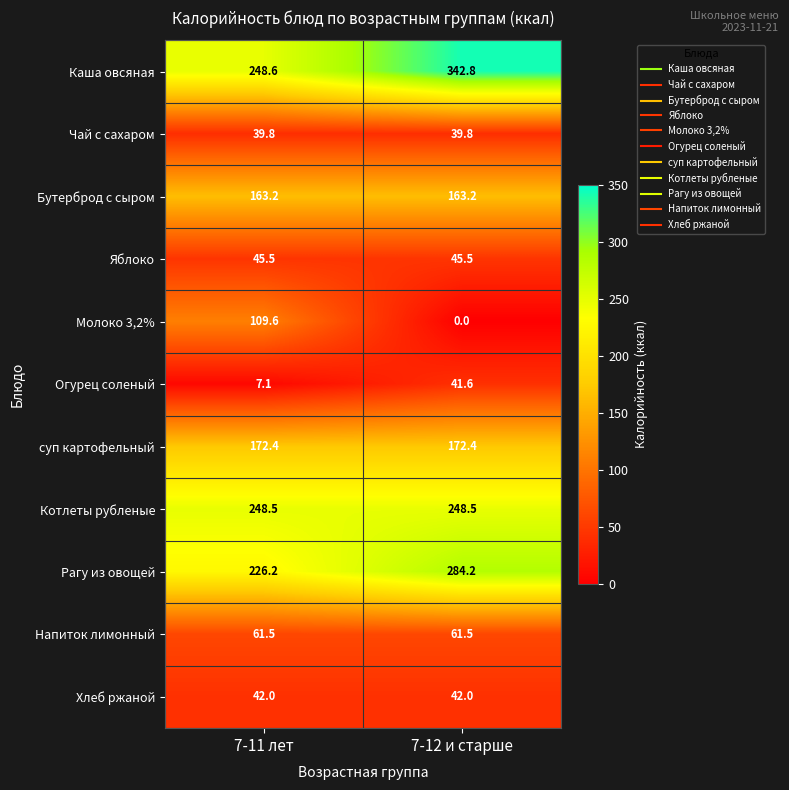

How many data points does each series have?

2